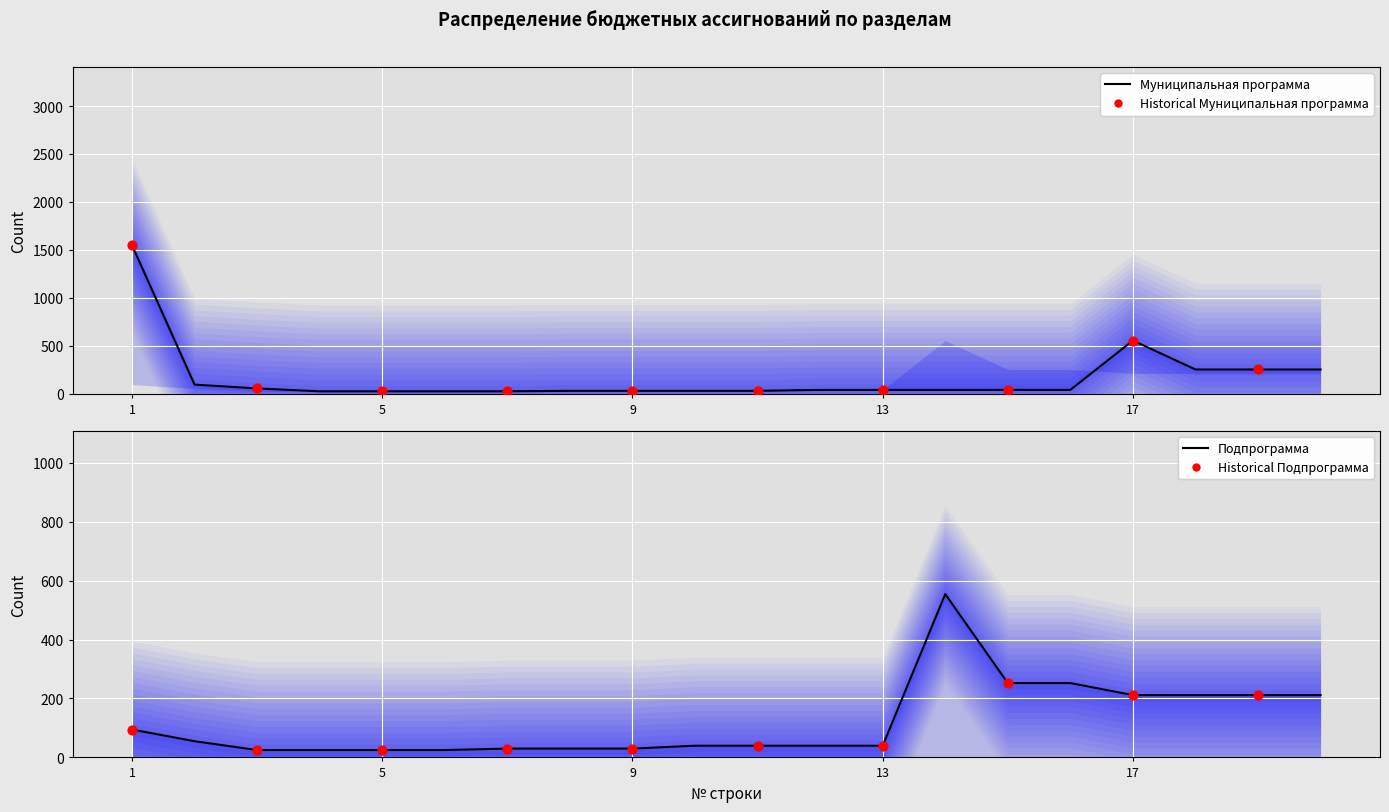

Is the value of Подпрограмма at 9 greater than the value of Муниципальная программа at 11?

No